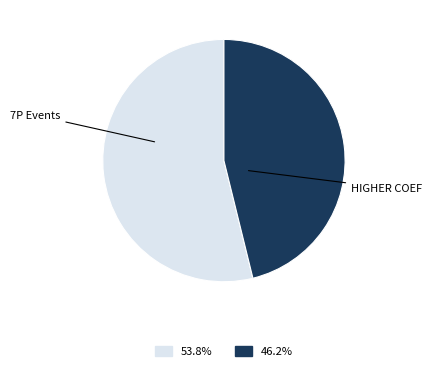

Is there any slice that represents more than half of the pie?

Yes